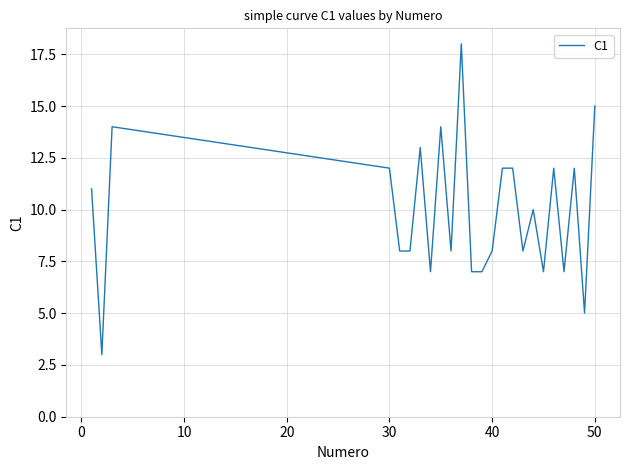

What is the greatest value displayed?

18